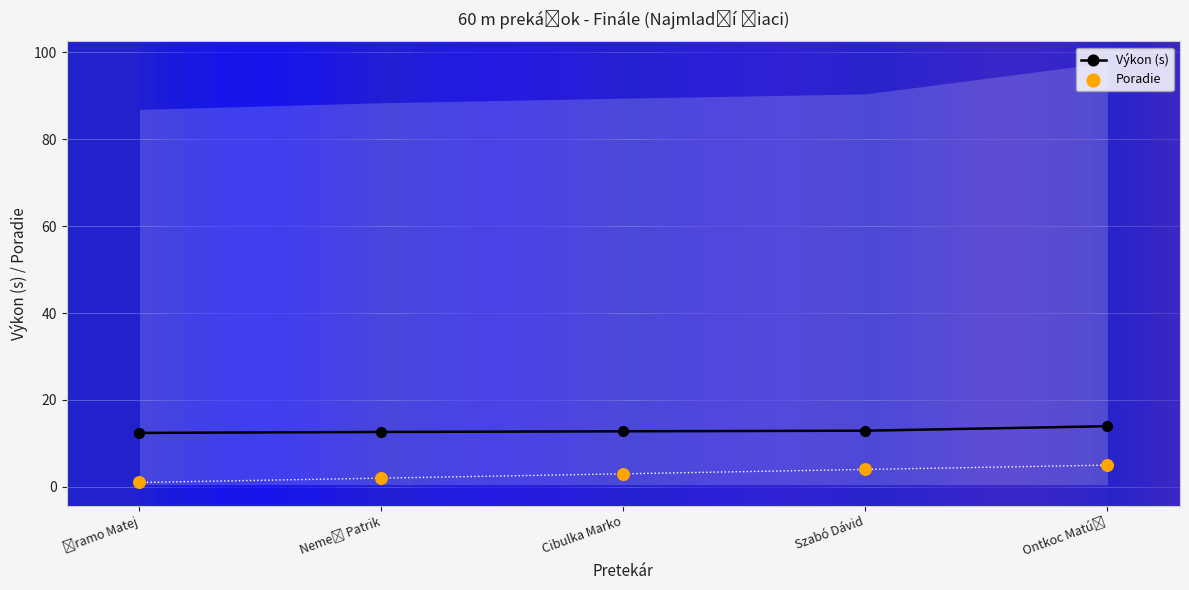

What is the total value across all series at Šramo Matej?

13.4